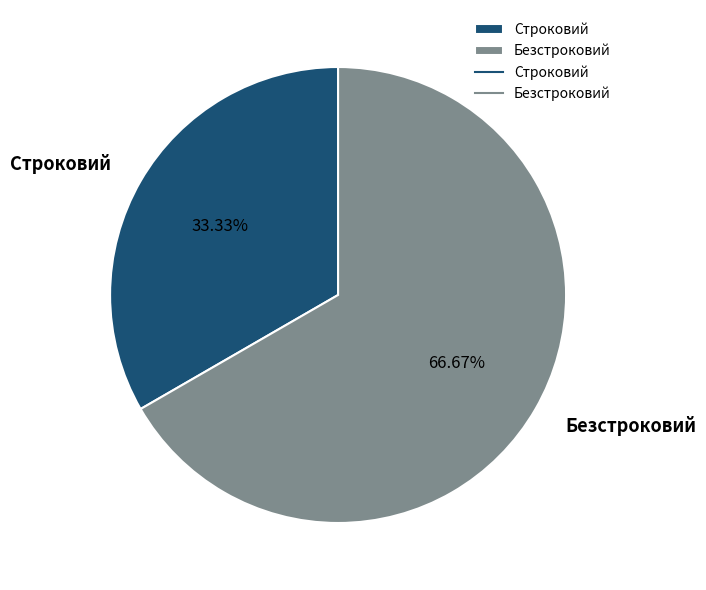

Which category has the smallest portion of the pie?

Строковий